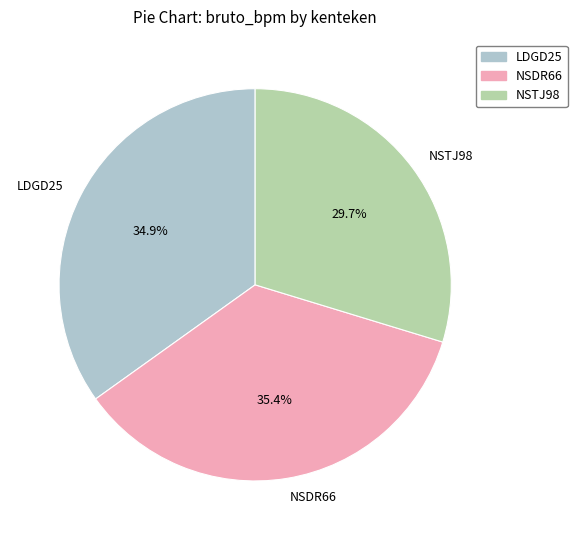

Does any single category account for the majority?

No